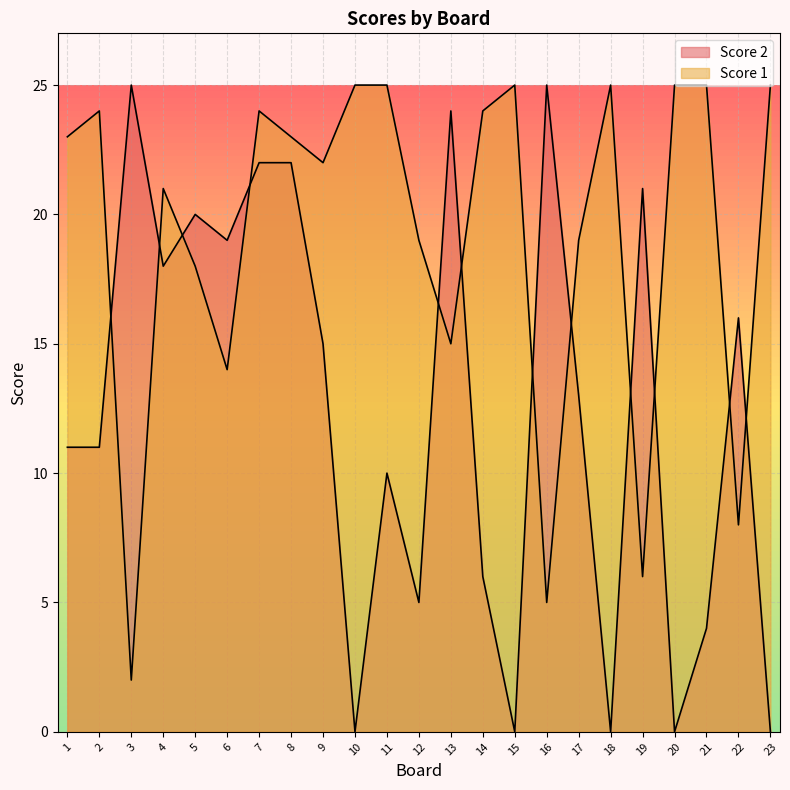

Does the chart display data point markers on the line(s)?

No